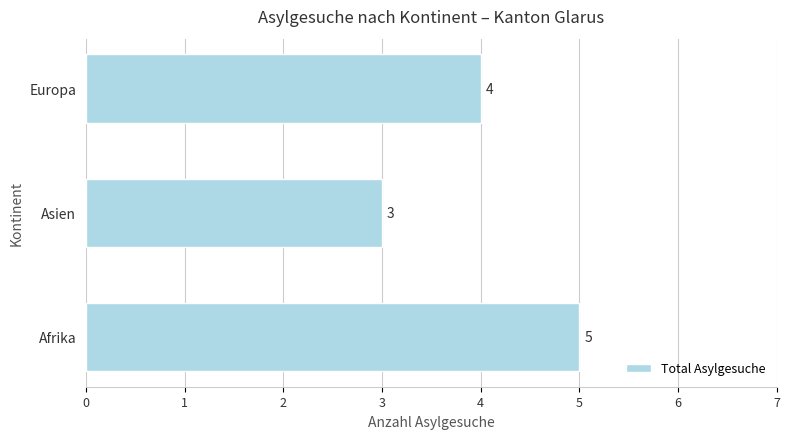

How many values are below 4?

1